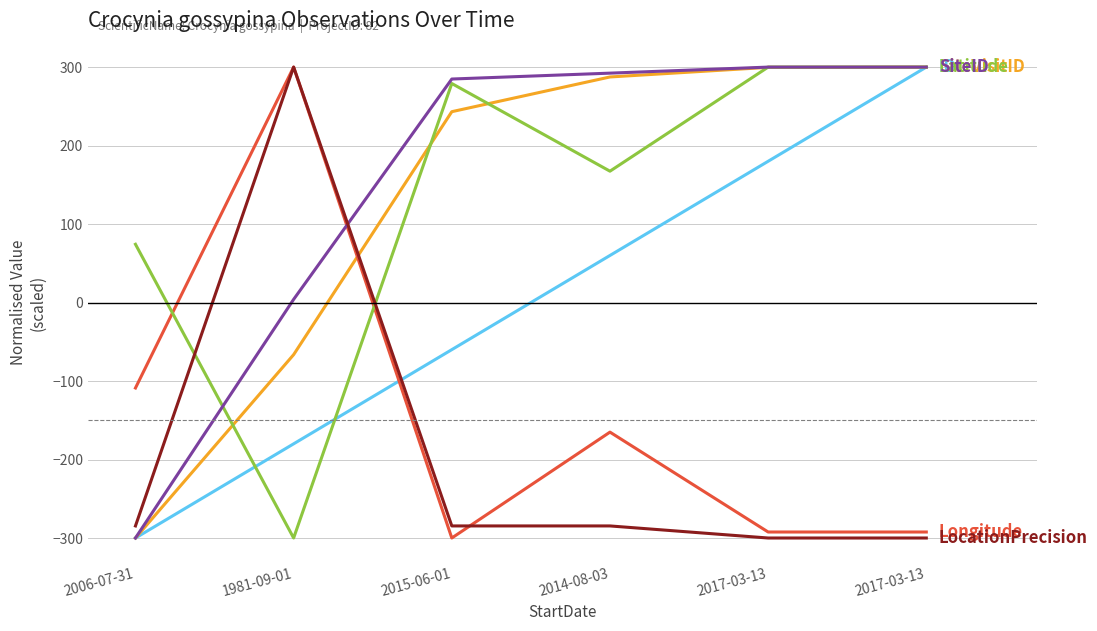

Does the chart display data point markers on the line(s)?

No